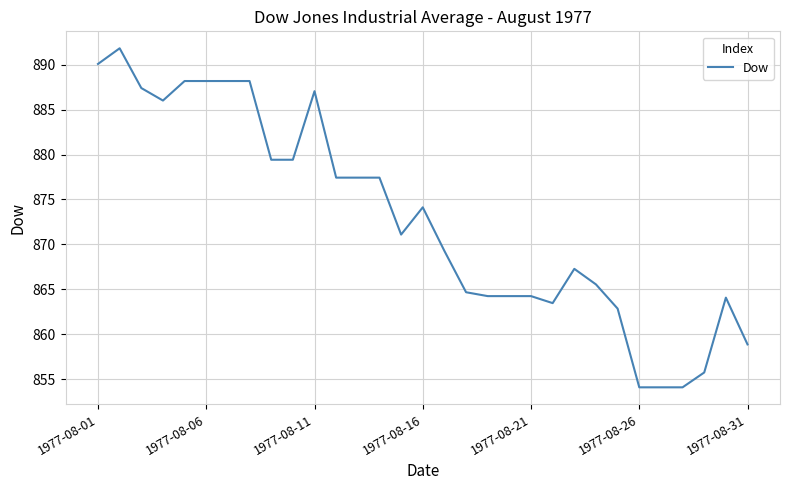

What is the minimum value shown in the chart?

854.1